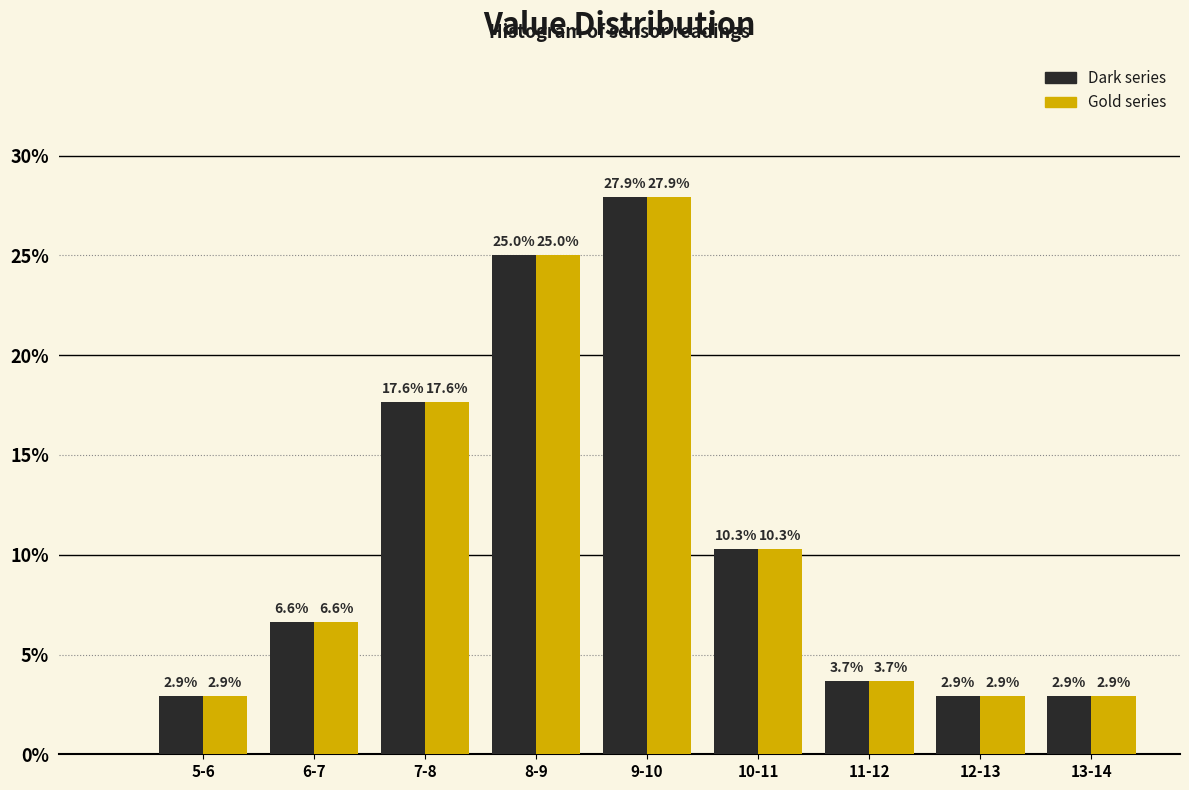

What is the maximum value shown in the chart?

27.9